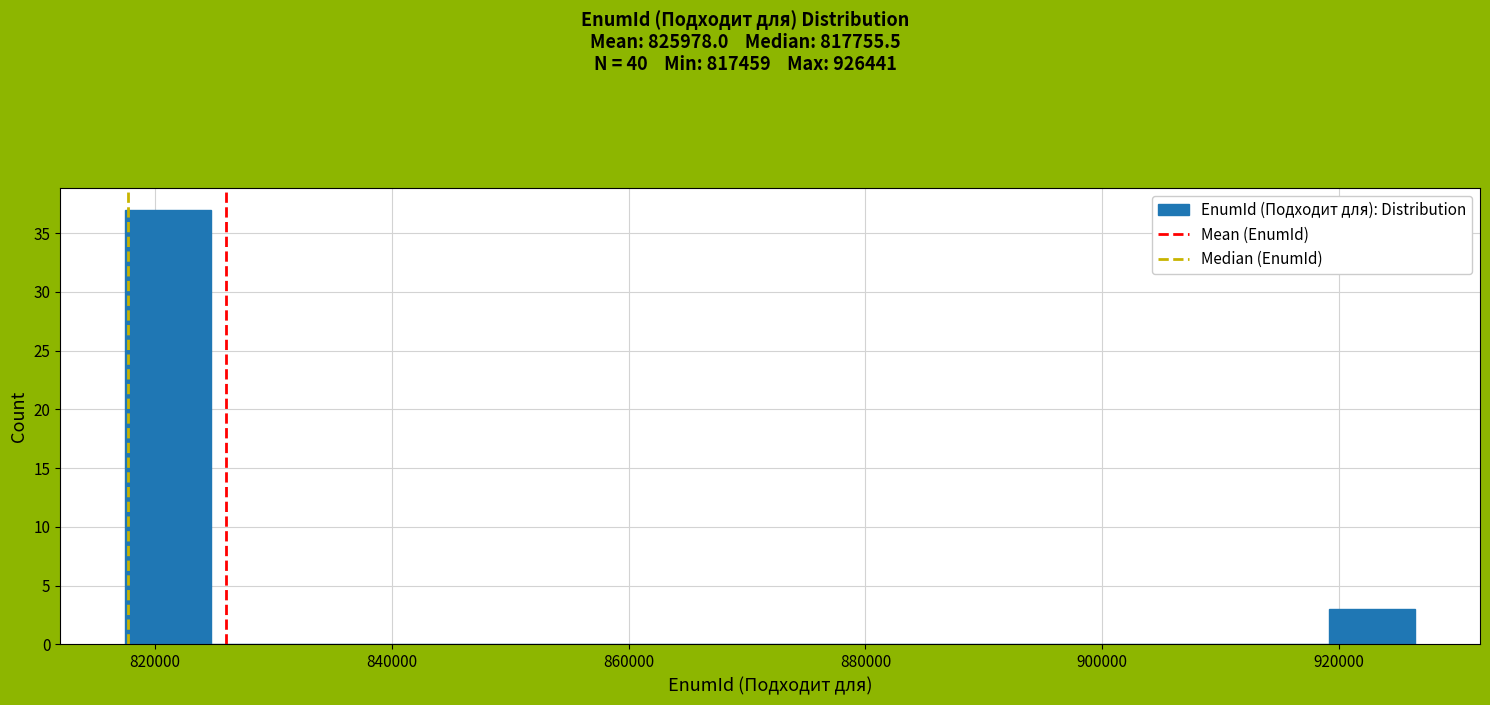

Read against the x-axis, roughly where is the centre of the tallest bar?

822000